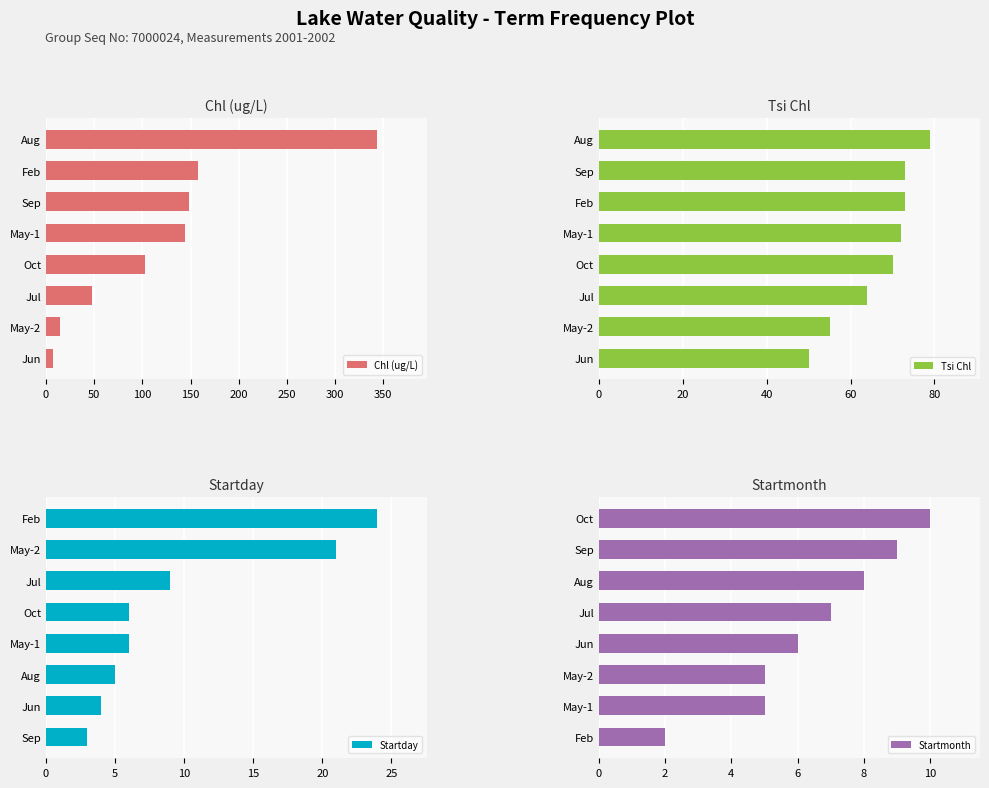

The value of Startmonth at May-1 is 8. True or false?

False